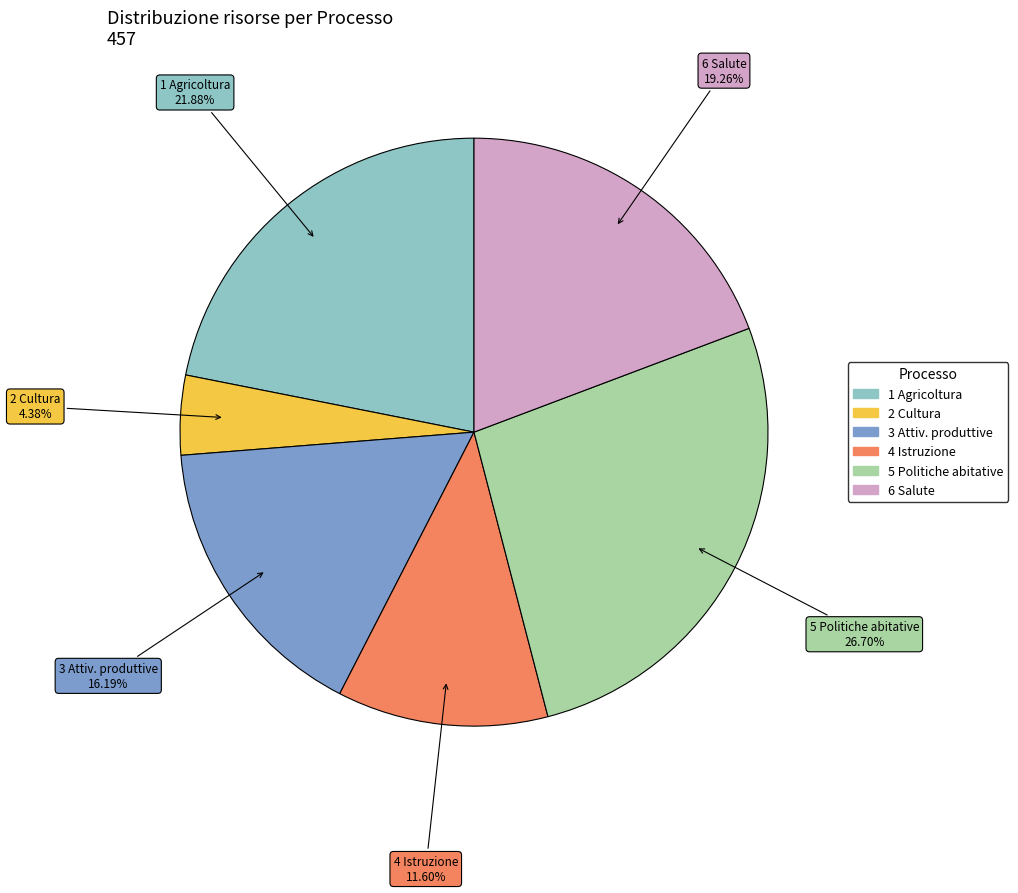

Is there a majority slice in this chart?

No